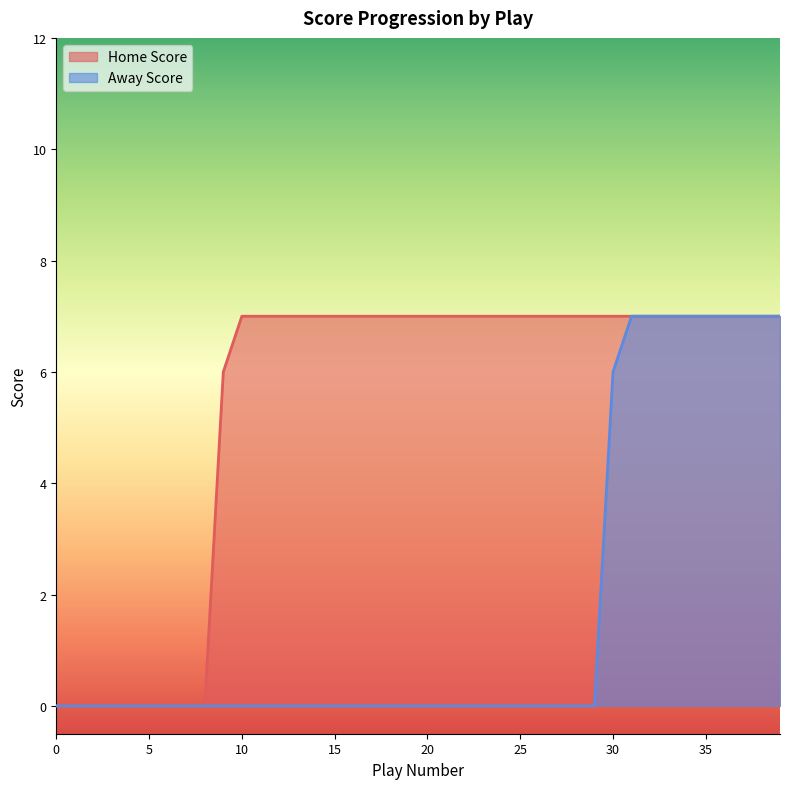

Which series changed the most between 26 and 35?

Away Score